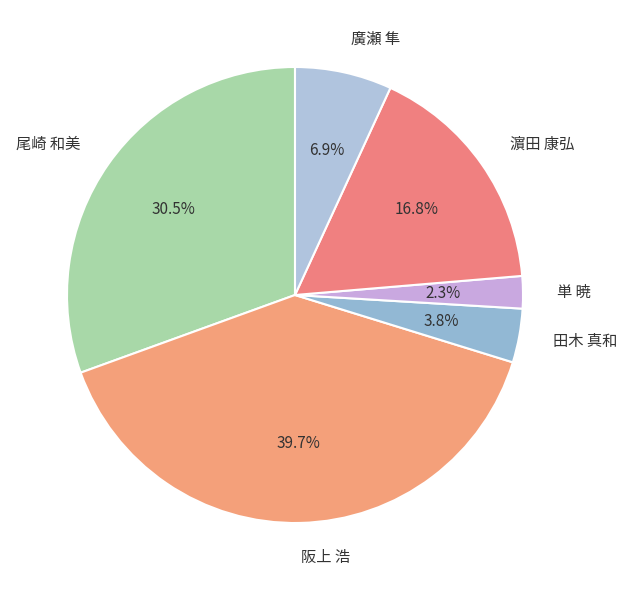

What is the total percentage of 阪上 浩 and 尾崎 和美?

70.2%